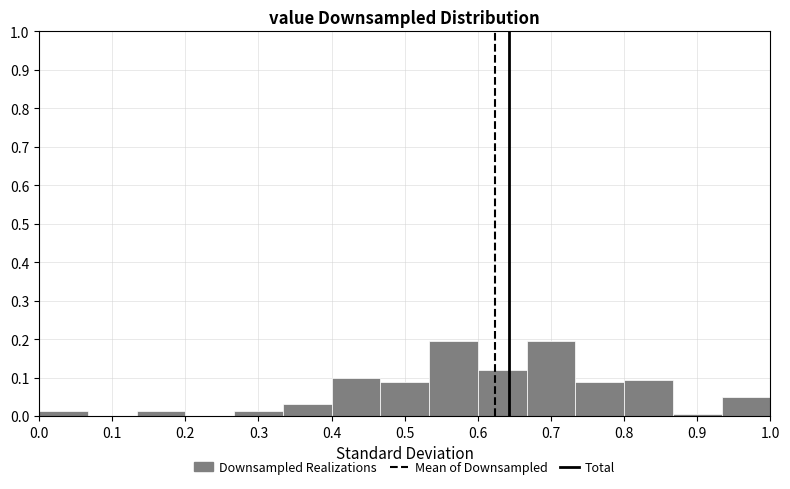

How tall is the bar that spans 0.73 to 0.80 on the x-axis? Neither the bar edges nor the heights are printed on the chart, so give them approximately, as read against the axes.

0.09